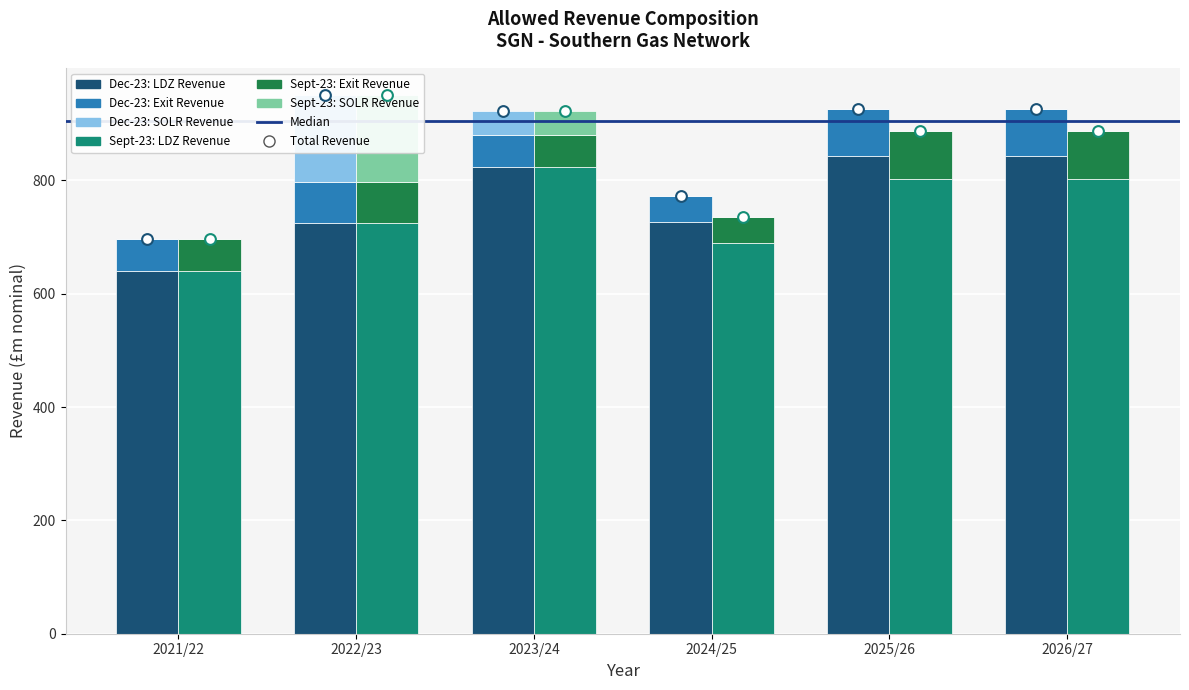

Which series has the widest spread of Y values?

Dec-23: LDZ Revenue